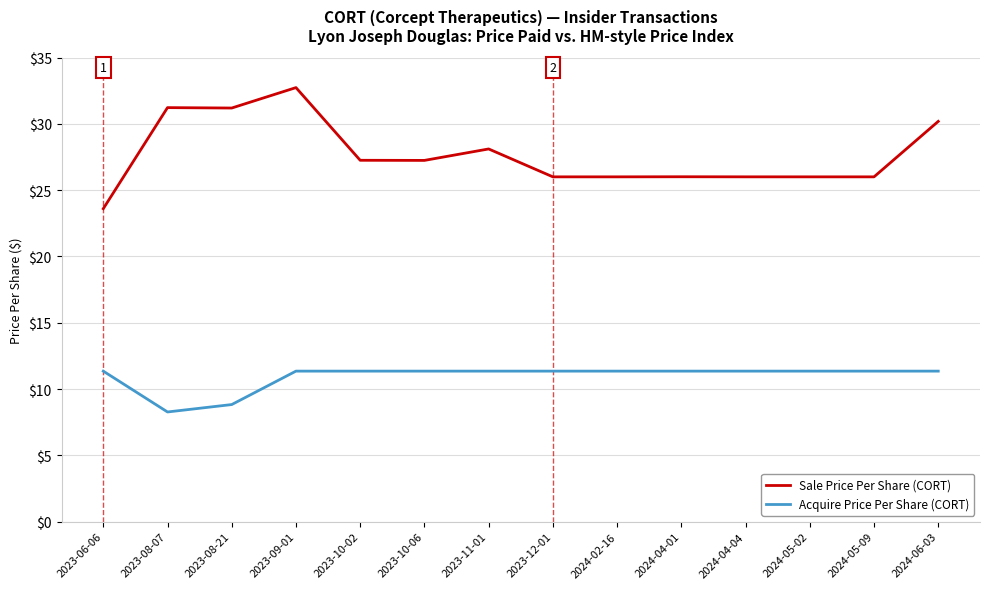

At how many categories does at least one series exceed 15?

14